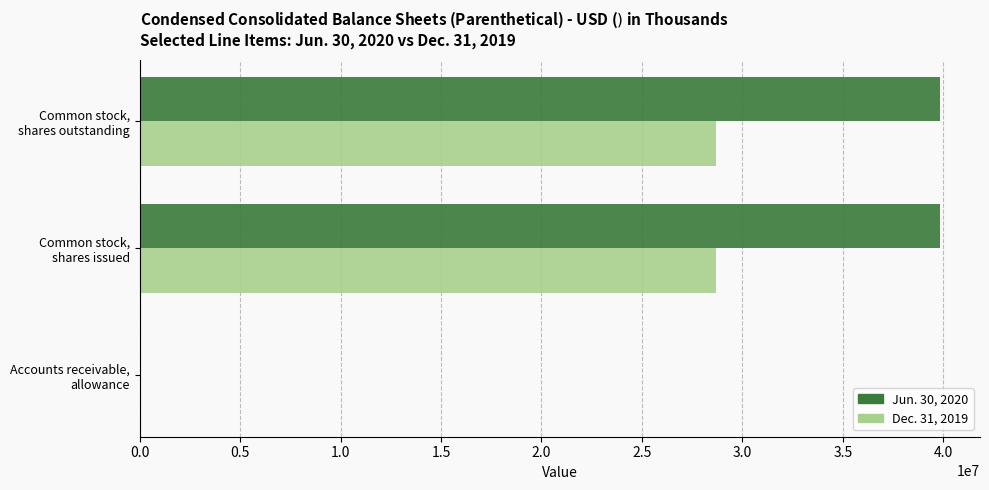

Which series has the largest total across all categories?

Jun. 30, 2020